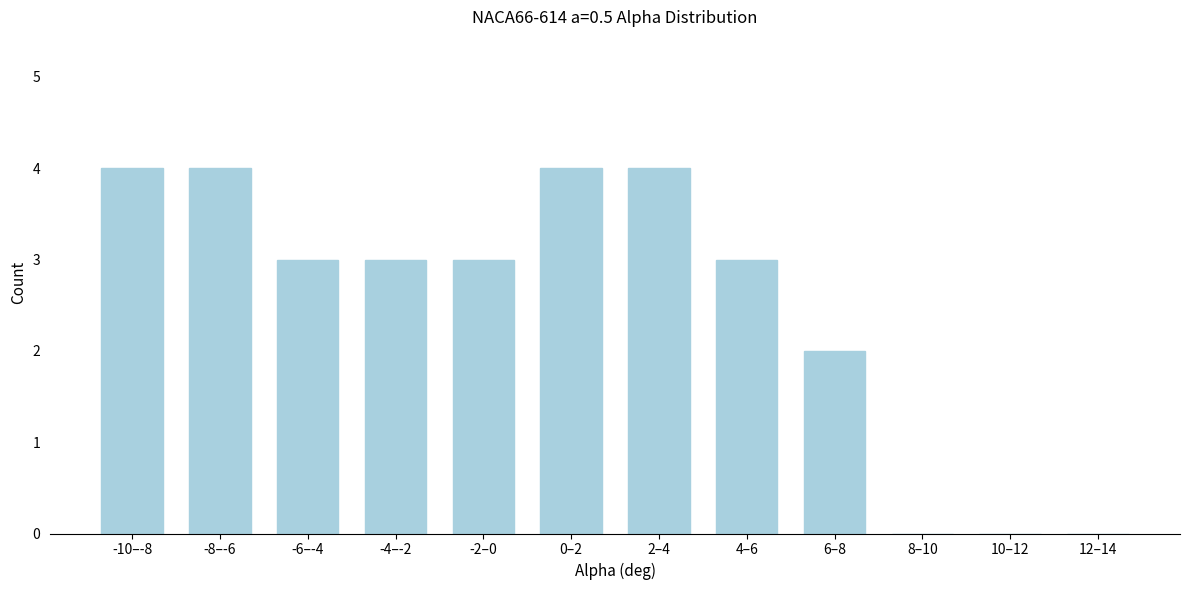

Reading left to right, what are all the values shown in this chart?

-10–-8=4	-8–-6=4	-6–-4=3	-4–-2=3	-2–0=3	0–2=4	2–4=4	4–6=3	6–8=2	8–10=0	10–12=0	12–14=0